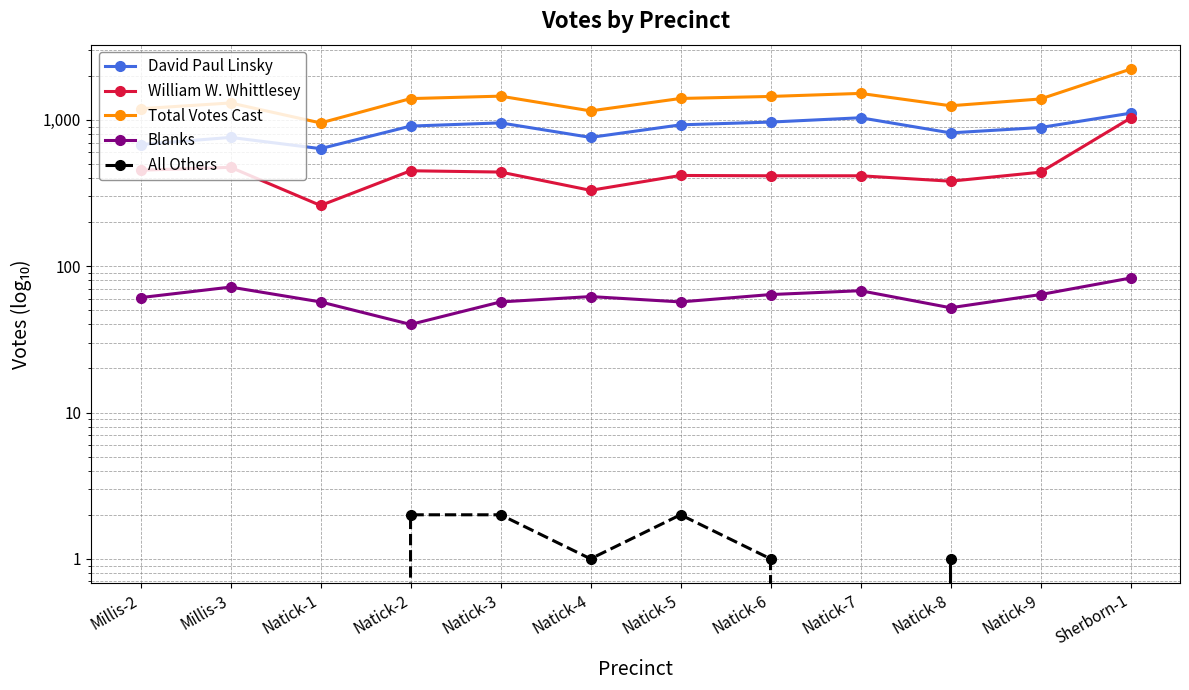

How many distinct data groups are displayed?

5